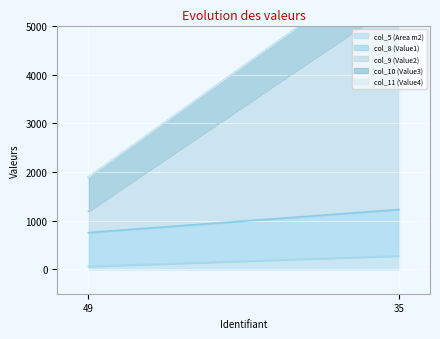

Where does the col_10 (Value3) series first go above 953?

35